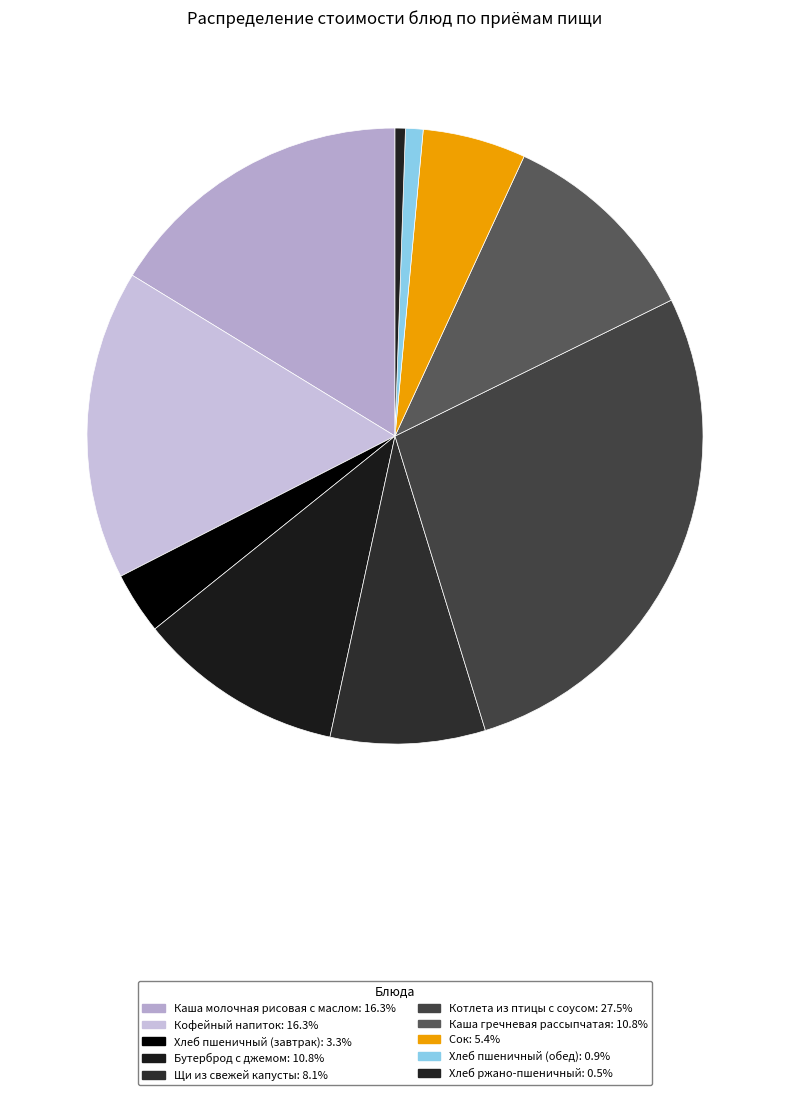

Which category has the smallest portion of the pie?

Хлеб ржано-пшеничный